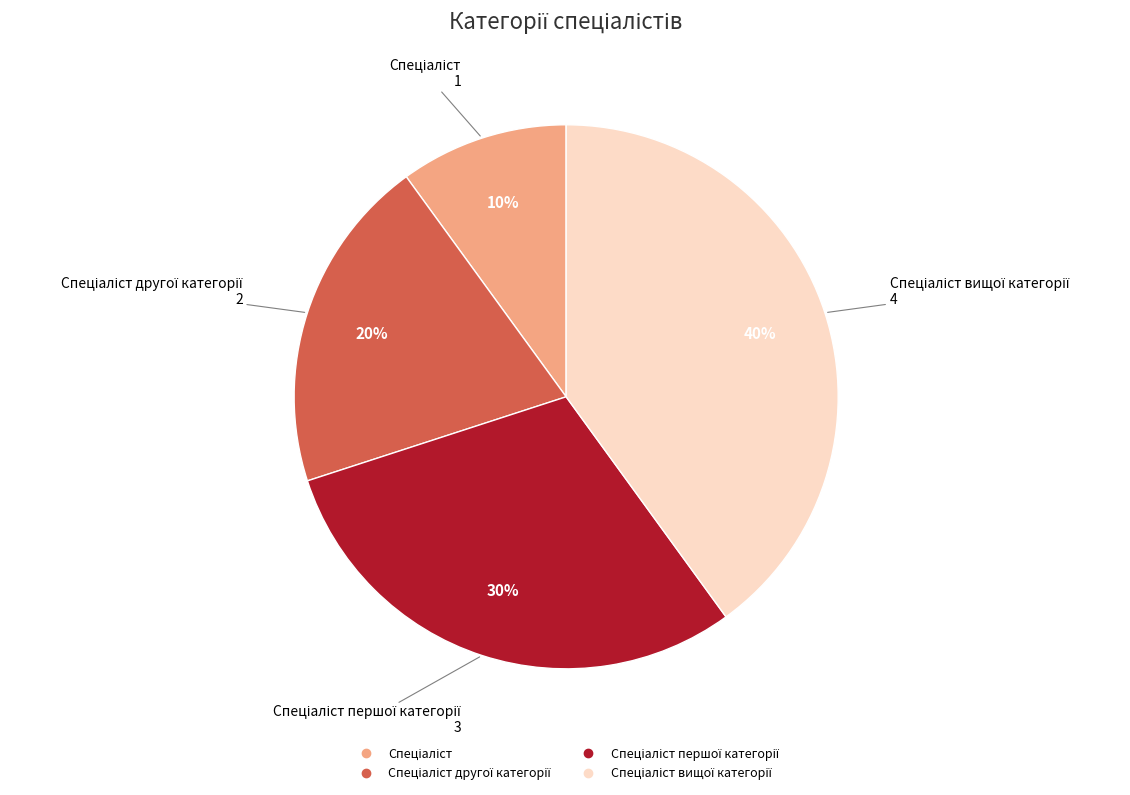

How many slices are in this pie chart?

4